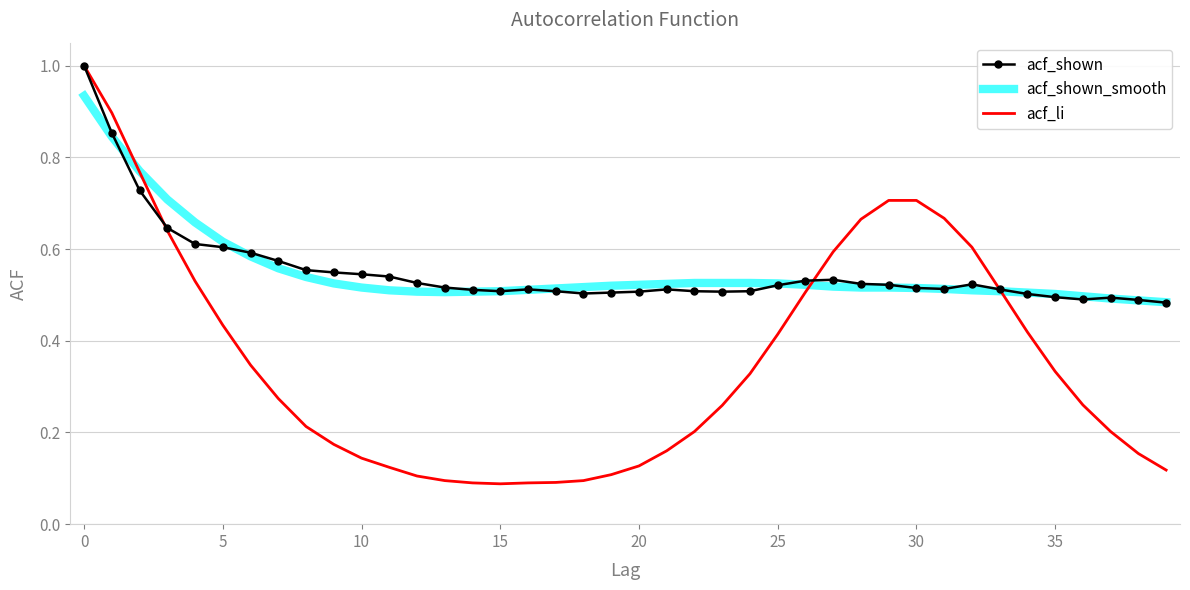

True or false: acf_shown has more than 2 points higher than both neighbors.

True